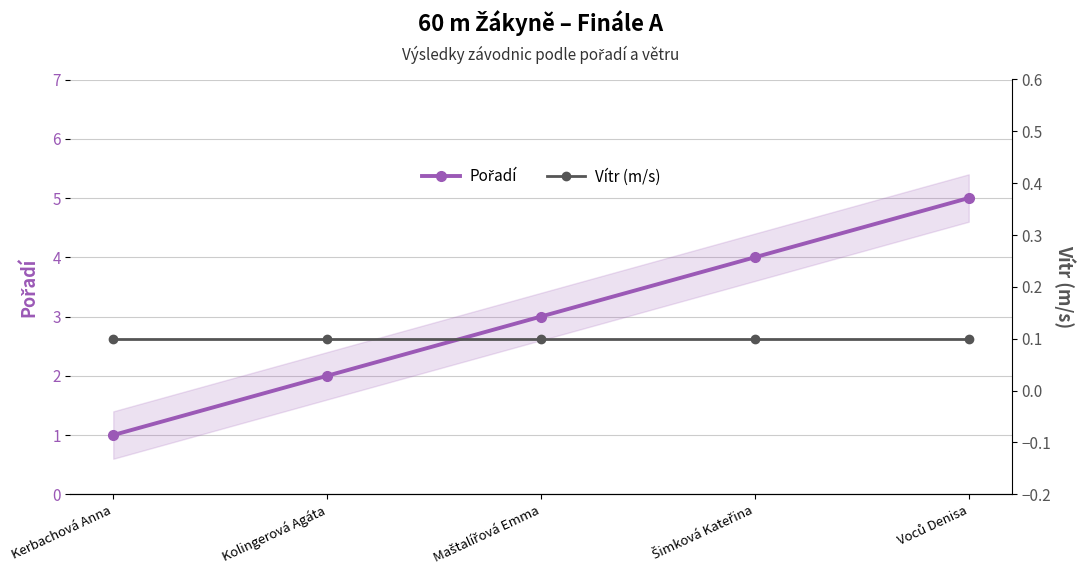

Reading right to left, extract all data points from this chart.

Pořadí: 5.0	4.0	3.0	2.0	1.0
Vítr (m/s): 0.1	0.1	0.1	0.1	0.1